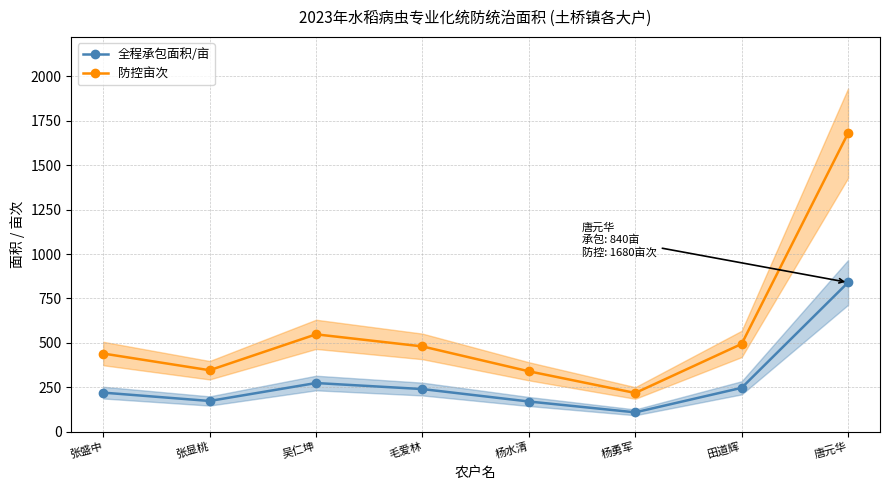

What position from the right is 吴仁坤?

6